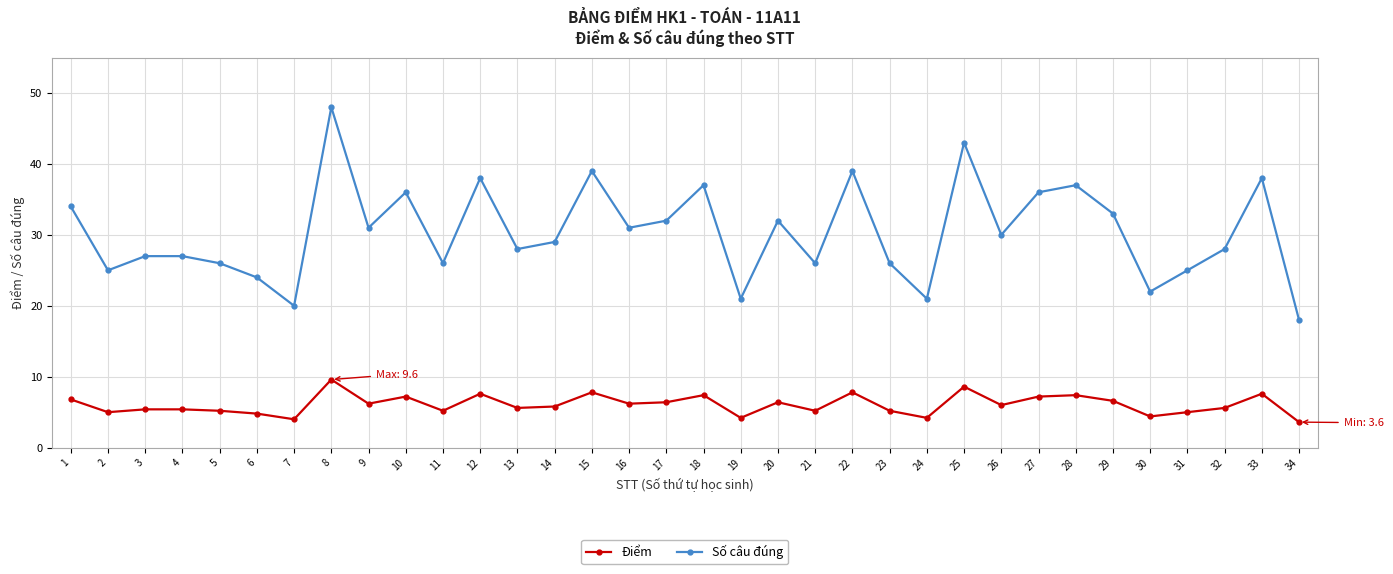

What is the smallest value displayed?

3.6